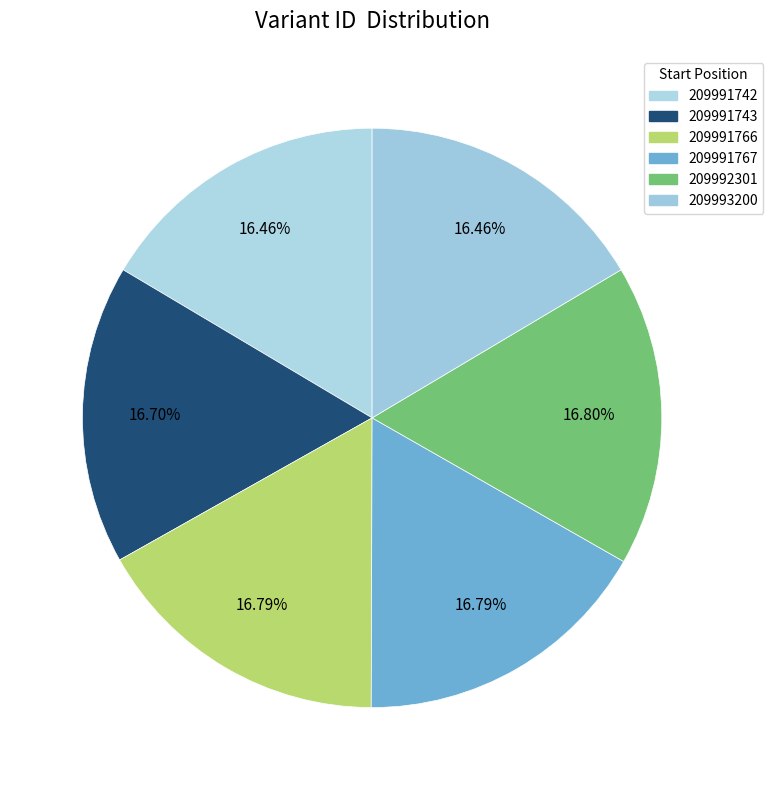

Rank the categories by value from highest to lowest.

209992301, 209991767, 209991766, 209991743, 209993200, 209991742